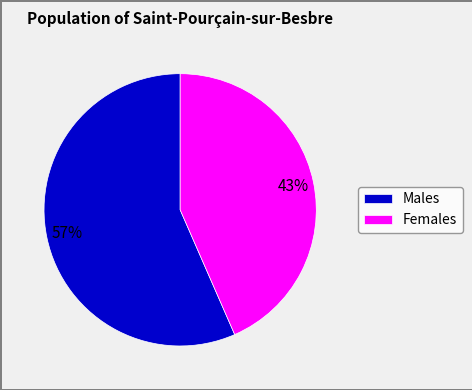

How many slices are in this pie chart?

2